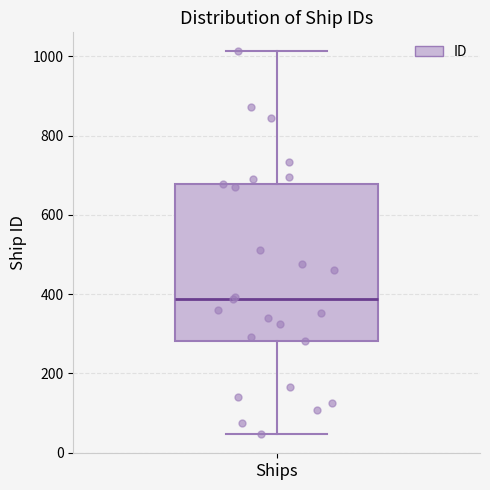

Where does the upper whisker of the box for Ships end on the y-axis? The values are not printed on the chart, so give them approximately, as read against the axis.

1020